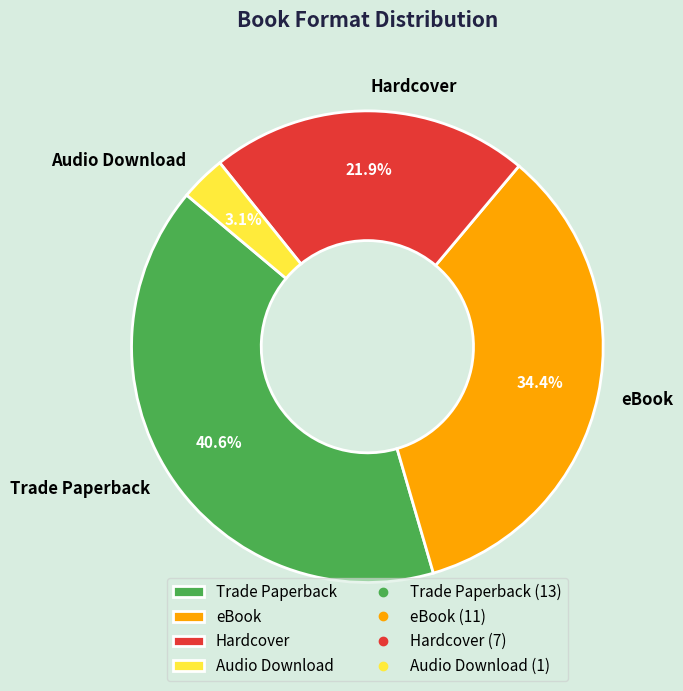

To the nearest percent, what is the difference between the Trade Paperback and eBook slice percentages?

6%